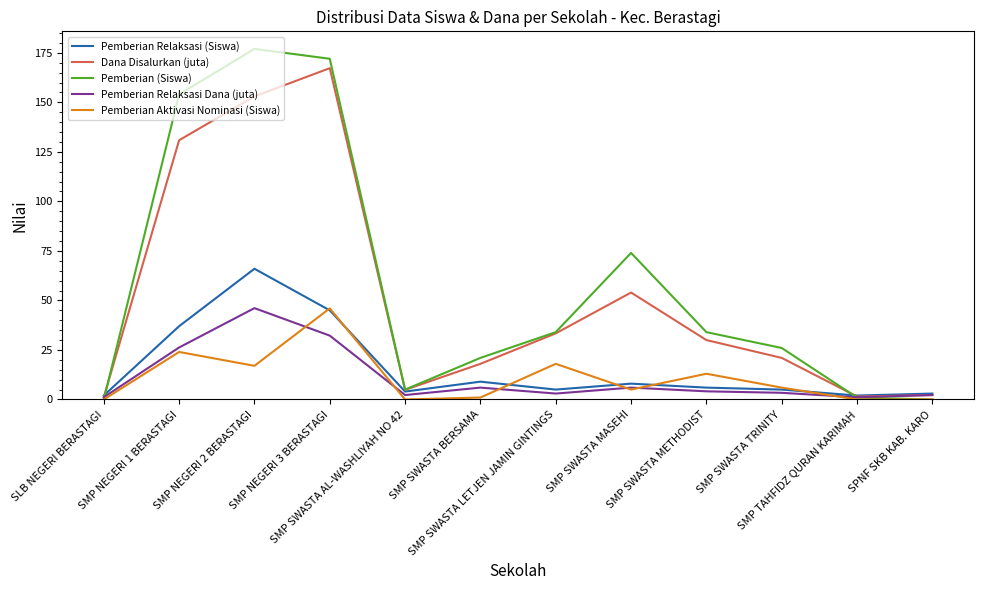

At which category does Dana Disalurkan (juta) reach its first local peak?

SMP NEGERI 3 BERASTAGI